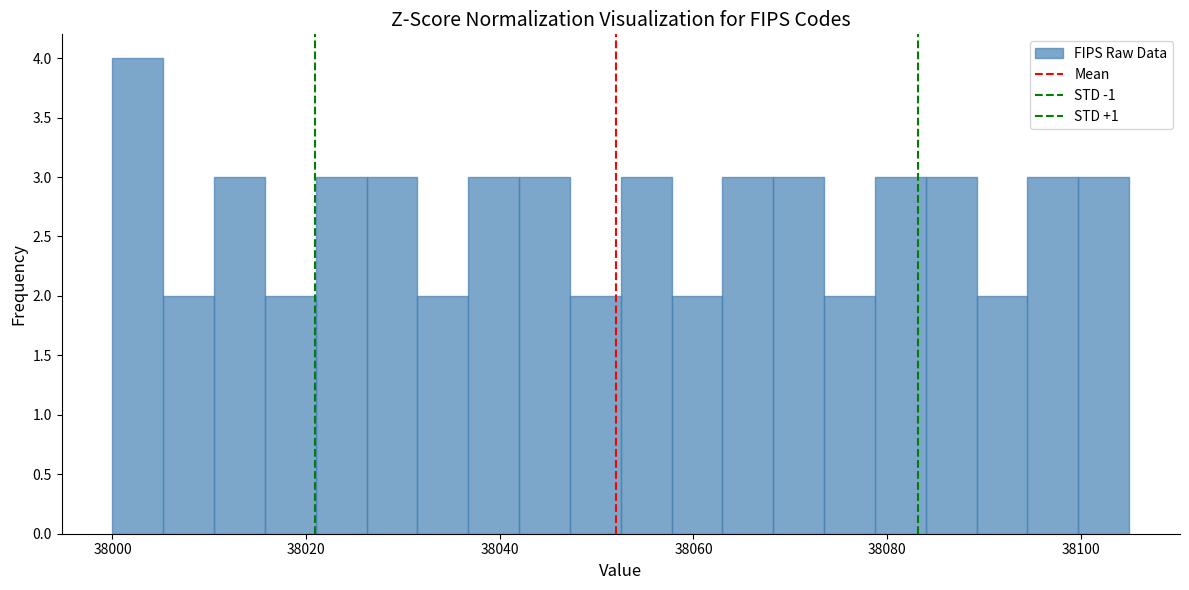

Around what value on the x-axis is the tallest bar? Give the approximate position of its centre, as read against the axis.

38002